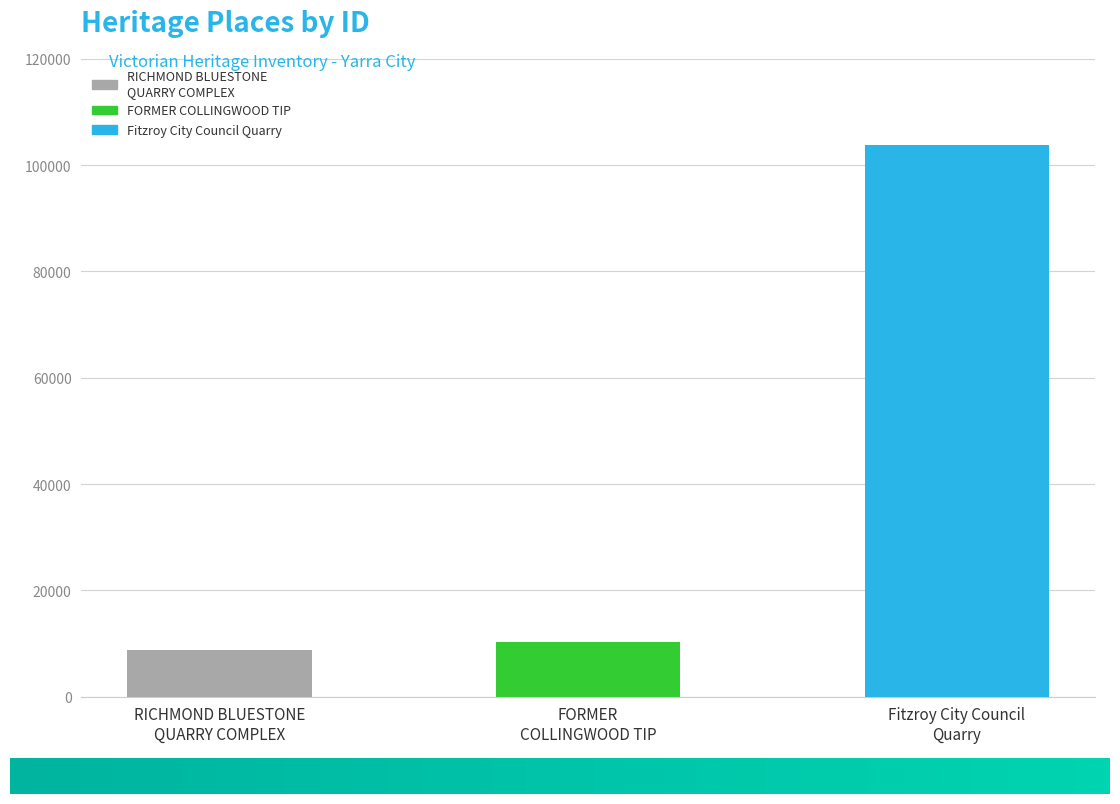

List the labels in order of value, largest first.

Fitzroy City Council
Quarry, FORMER
COLLINGWOOD TIP, RICHMOND BLUESTONE
QUARRY COMPLEX